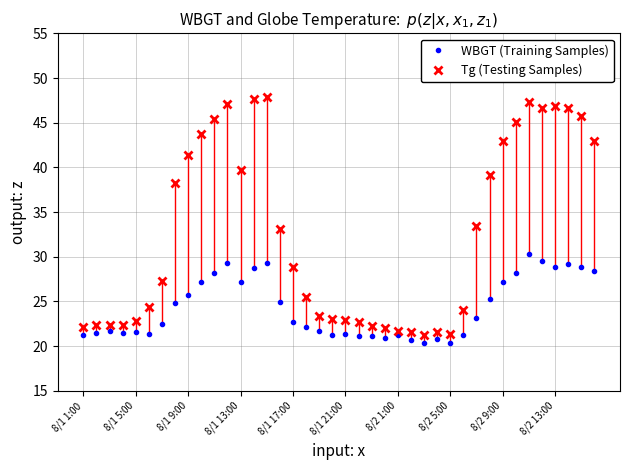

What is the label of the 39th point from the left?

38